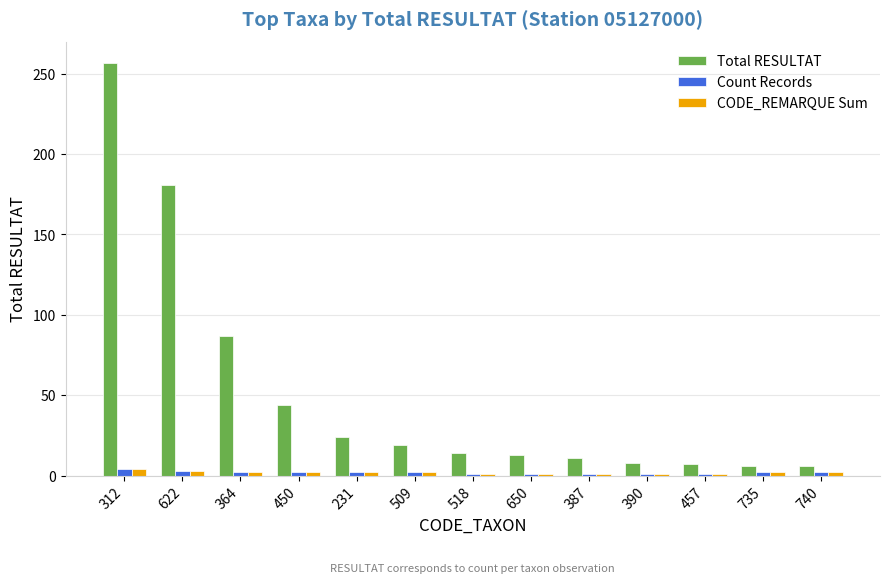

What is the value of the CODE_REMARQUE Sum bar at the 10th from the left?

1